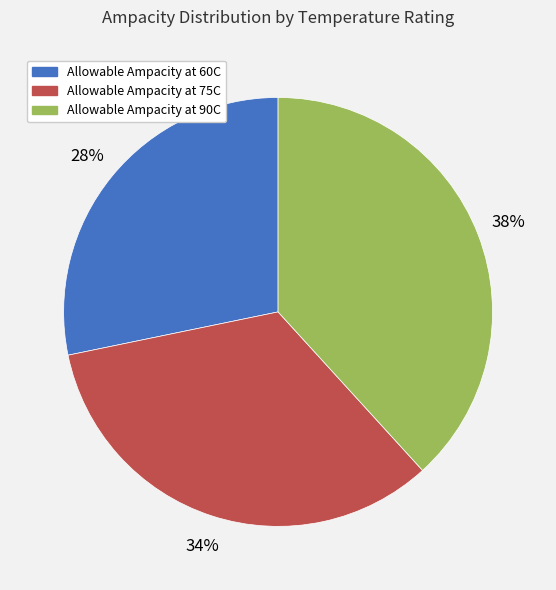

Is there any slice that represents more than half of the pie?

No